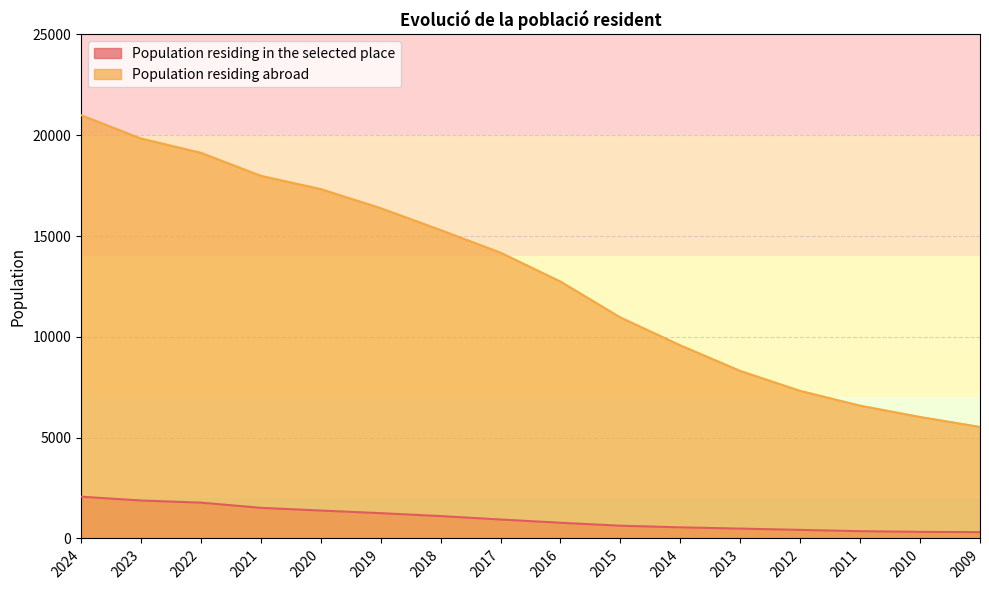

Count the number of data series in this chart.

2